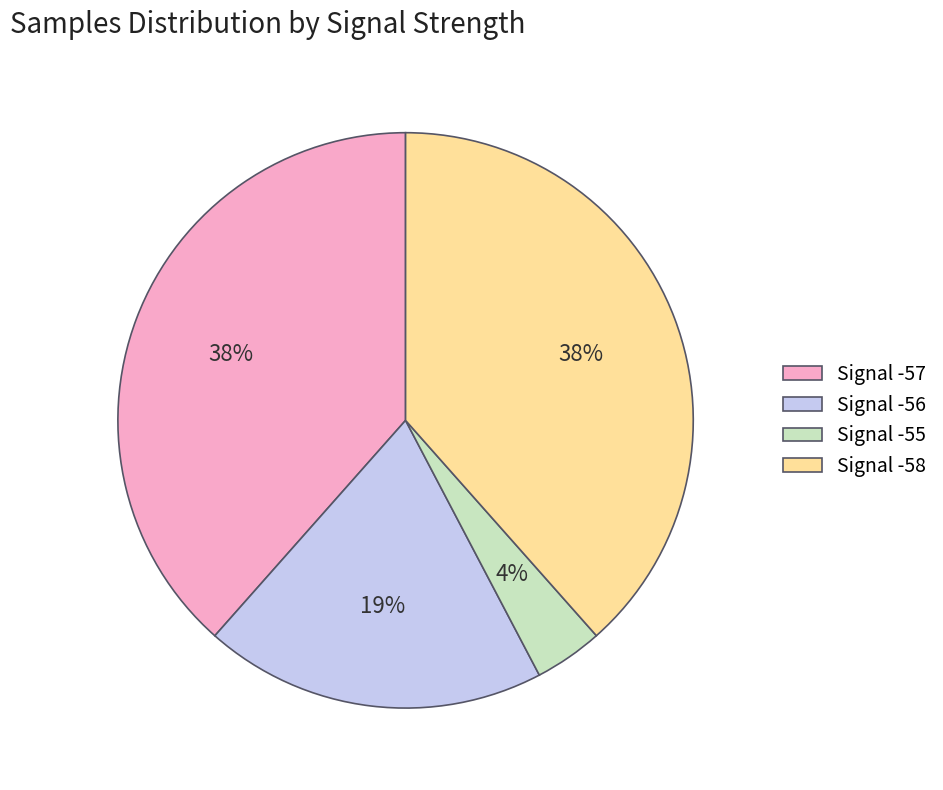

What is the smallest slice in the pie chart?

Signal -55